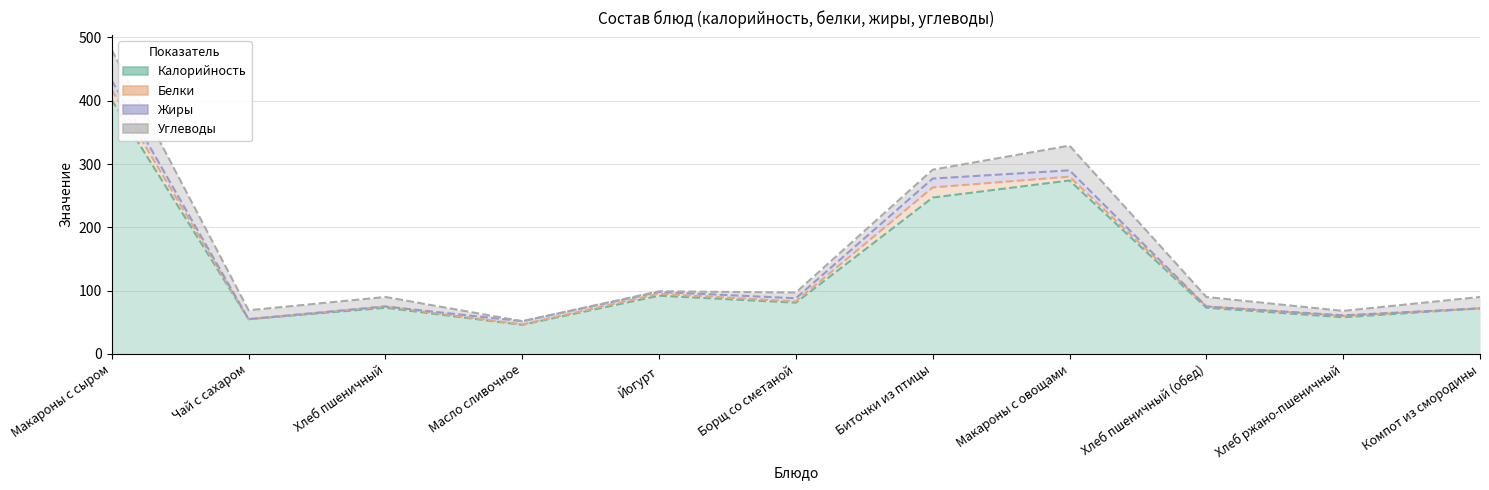

Reading right to left, list all the values displayed in this chart.

Калорийность: 72.0	58.0	73.0	274.0	247.0	81.0	92.0	46.0	73.0	55.0	401.0
Белки: 0.0	2.0	2.0	6.0	16.0	2.0	3.0	0.6	2.0	0.0	16.0
Жиры: 0.0	1.0	0.0	10.0	14.0	5.0	3.0	5.1	0.0	0.0	15.0
Углеводы: 18.0	7.0	15.0	39.0	14.0	9.0	1.0	0.1	15.0	14.0	48.0